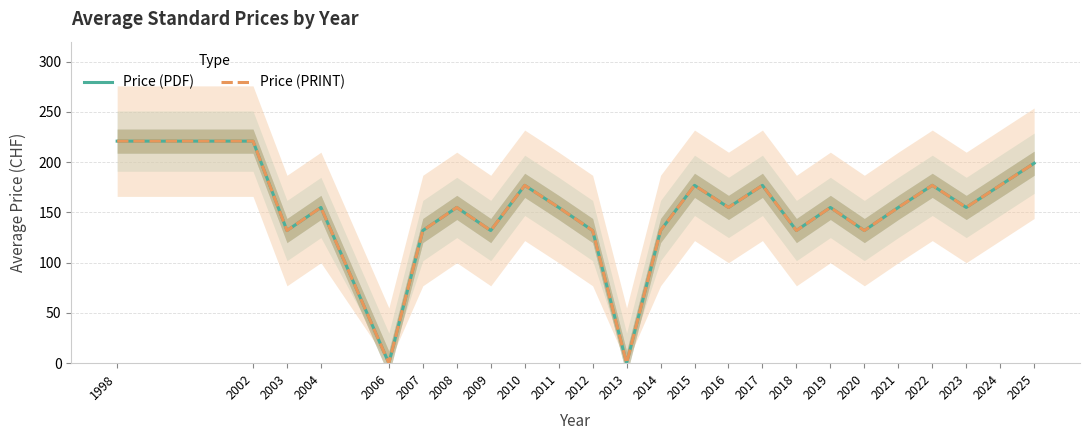

At which category is the sum across all series the highest?

1998